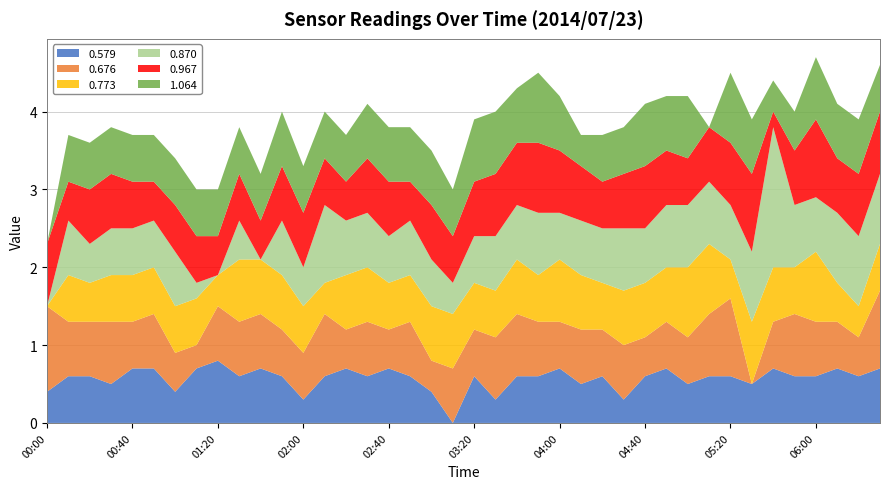

Reading left to right, extract all data points from this chart.

0.579: 0.4	0.6	0.6	0.5	0.7	0.7	0.4	0.7	0.8	0.6	0.7	0.6	0.3	0.6	0.7	0.6	0.7	0.6	0.4	0.0	0.6	0.3	0.6	0.6	0.7	0.5	0.6	0.3	0.6	0.7	0.5	0.6	0.6	0.5	0.7	0.6	0.6	0.7	0.6	0.7
0.676: 1.1	0.7	0.7	0.8	0.6	0.7	0.5	0.3	0.7	0.7	0.7	0.6	0.6	0.8	0.5	0.7	0.5	0.7	0.4	0.7	0.6	0.8	0.8	0.7	0.6	0.7	0.6	0.7	0.5	0.6	0.6	0.8	1.0	0.0	0.6	0.8	0.7	0.6	0.5	1.0
0.773: 0.0	0.6	0.5	0.6	0.6	0.6	0.6	0.6	0.4	0.8	0.7	0.7	0.6	0.4	0.7	0.7	0.6	0.6	0.7	0.7	0.6	0.6	0.7	0.6	0.8	0.7	0.6	0.7	0.7	0.7	0.9	0.9	0.5	0.8	0.7	0.6	0.9	0.5	0.4	0.6
0.870: 0.0	0.7	0.5	0.6	0.6	0.6	0.7	0.2	0.0	0.5	0.0	0.7	0.5	1.0	0.7	0.7	0.6	0.7	0.6	0.4	0.6	0.7	0.7	0.8	0.6	0.7	0.7	0.8	0.7	0.8	0.8	0.8	0.7	0.9	1.8	0.8	0.7	0.9	0.9	0.9
0.967: 0.8	0.5	0.7	0.7	0.6	0.5	0.6	0.6	0.5	0.6	0.5	0.7	0.7	0.6	0.5	0.7	0.7	0.5	0.7	0.6	0.7	0.8	0.8	0.9	0.8	0.7	0.6	0.7	0.8	0.7	0.6	0.7	0.8	1.0	0.2	0.7	1.0	0.7	0.8	0.8
1.064: 0.0	0.6	0.6	0.6	0.6	0.6	0.6	0.6	0.6	0.6	0.6	0.7	0.6	0.6	0.6	0.7	0.7	0.7	0.7	0.6	0.8	0.8	0.7	0.9	0.7	0.4	0.6	0.6	0.8	0.7	0.8	0.0	0.9	0.7	0.4	0.5	0.8	0.7	0.7	0.6